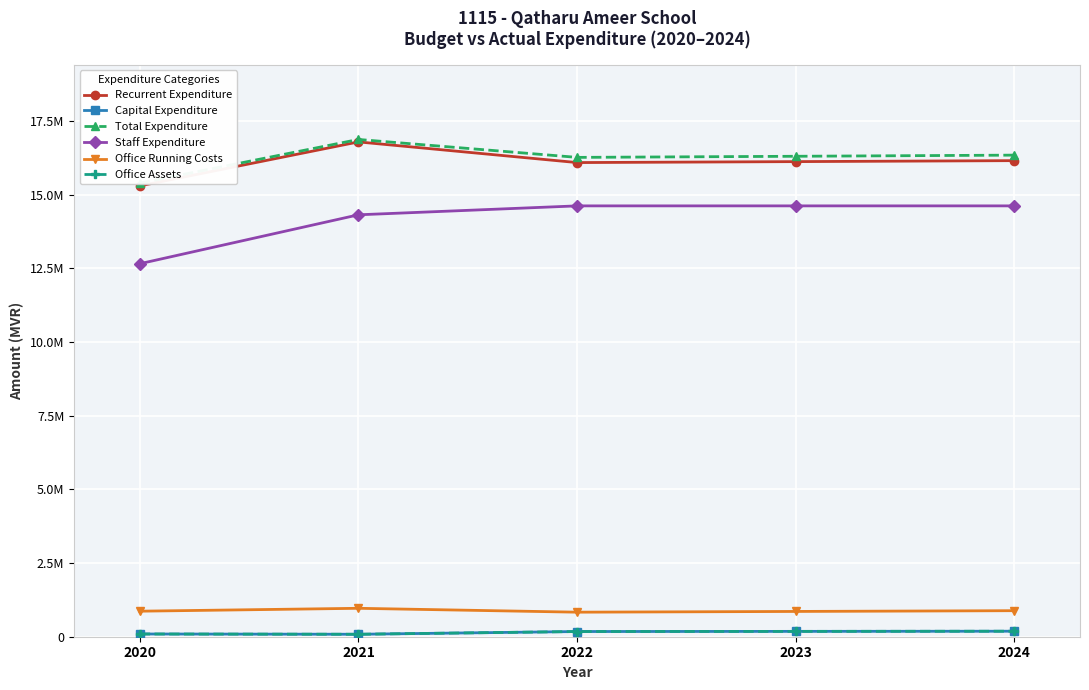

How many Staff Expenditure values are between 14320378 and 14623341?

4